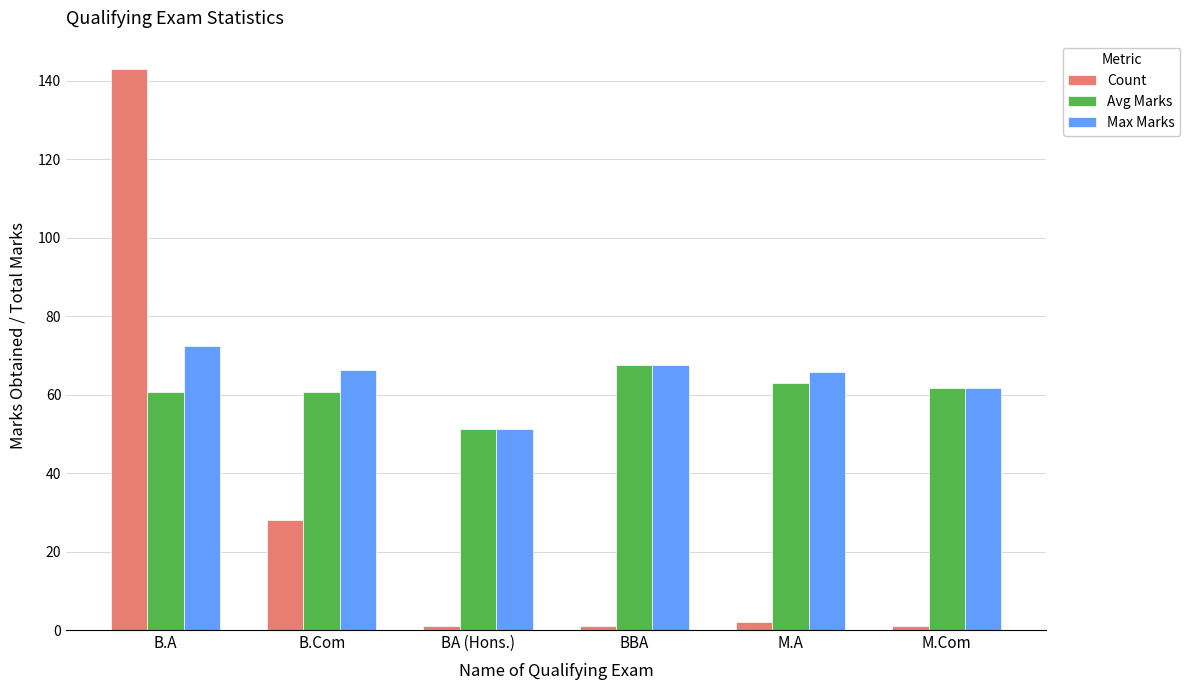

The value of Count at B.Com is 28.0. True or false?

True